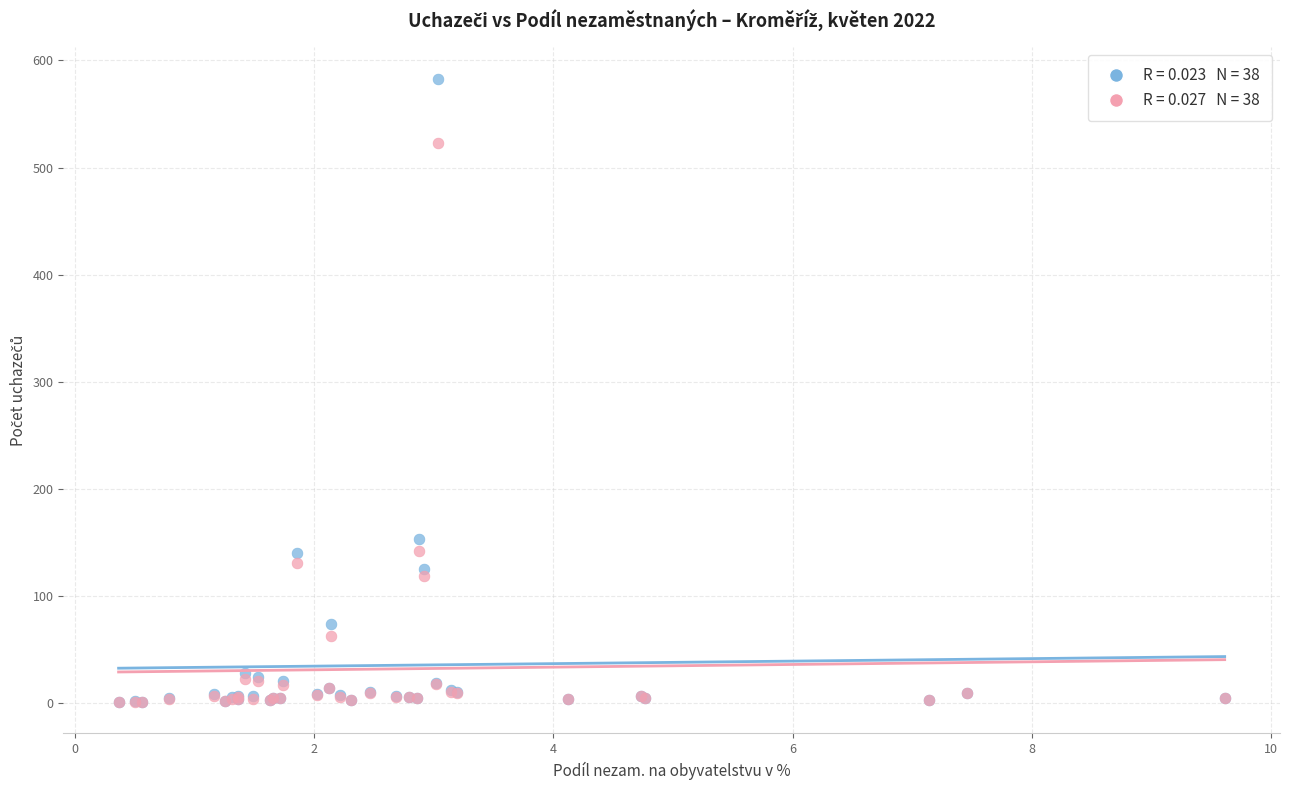

Across all series, what Y value is closest to 292?

153